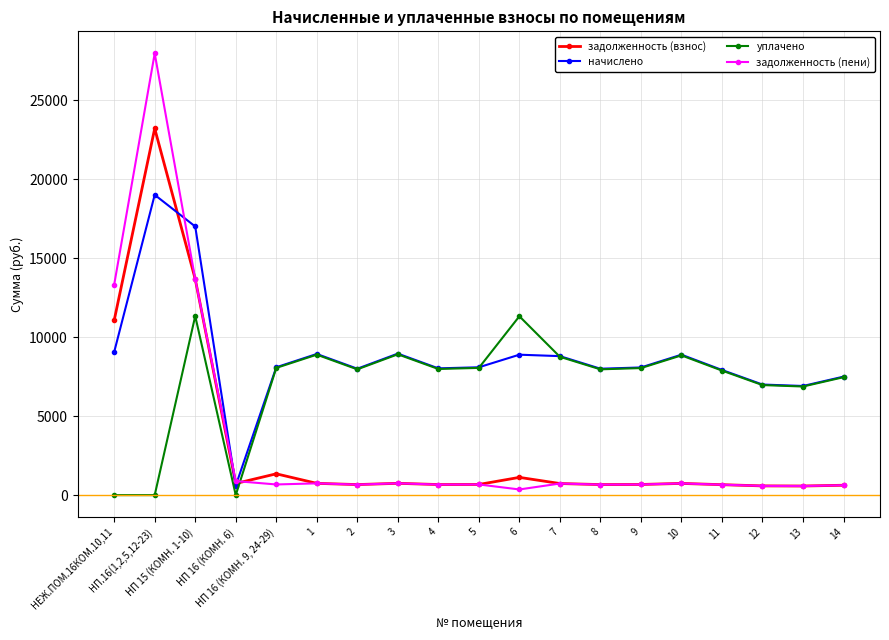

How many interior local valleys does the начислено series have?

5